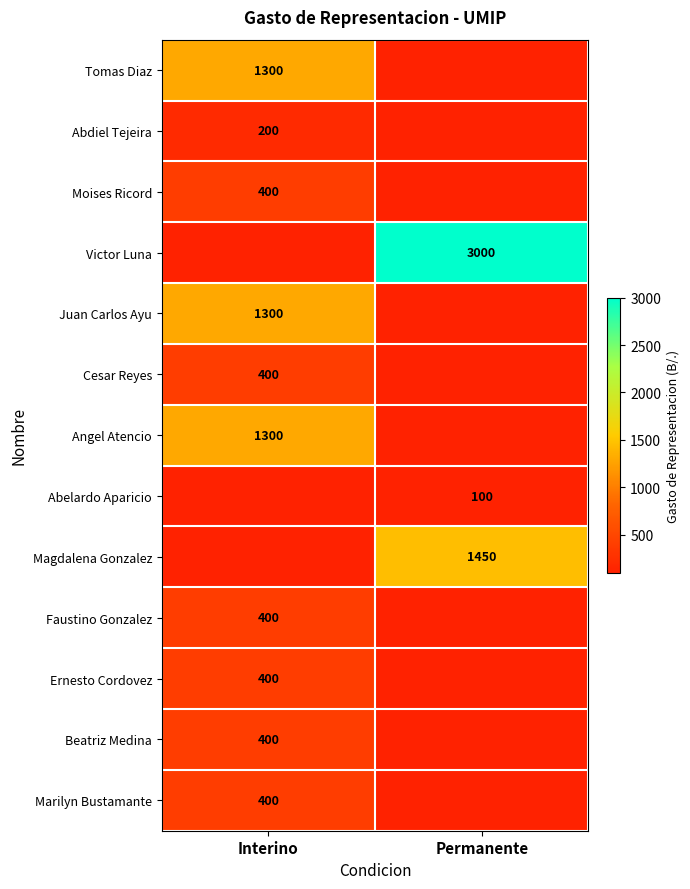

The Moises Ricord series shows 400 at Interino. True or false?

True